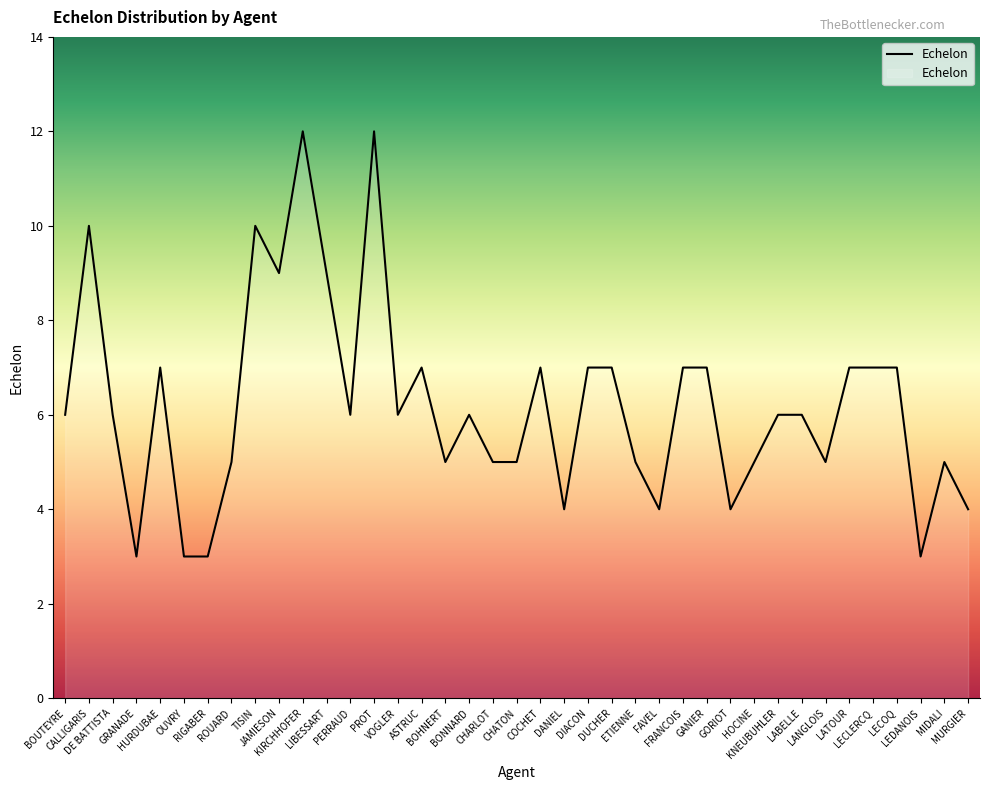

What is the smallest value displayed?

3